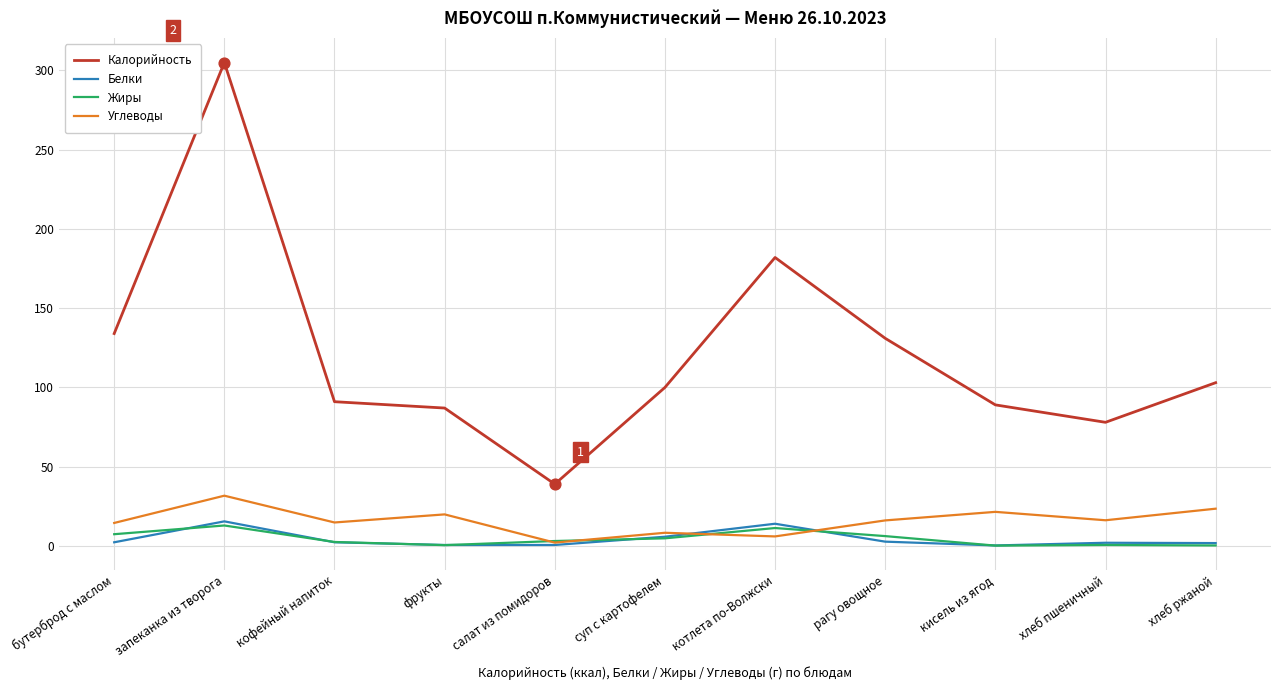

Which series has the largest total across all categories?

Калорийность